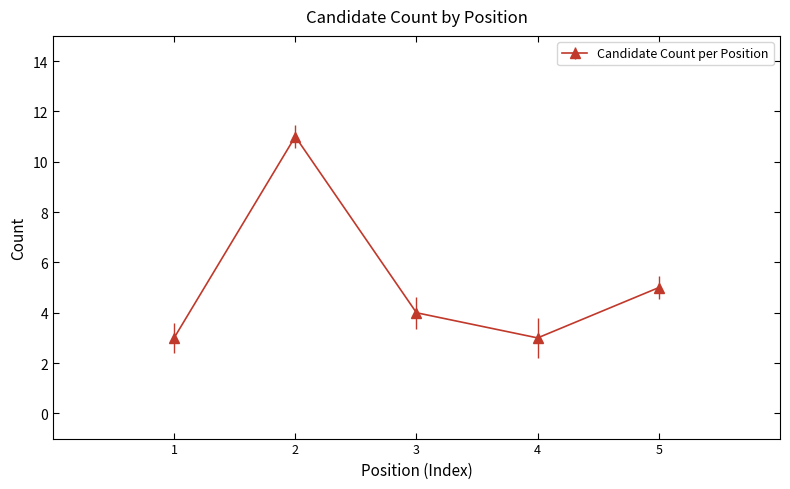

At which category does the data reach its first local valley?

4